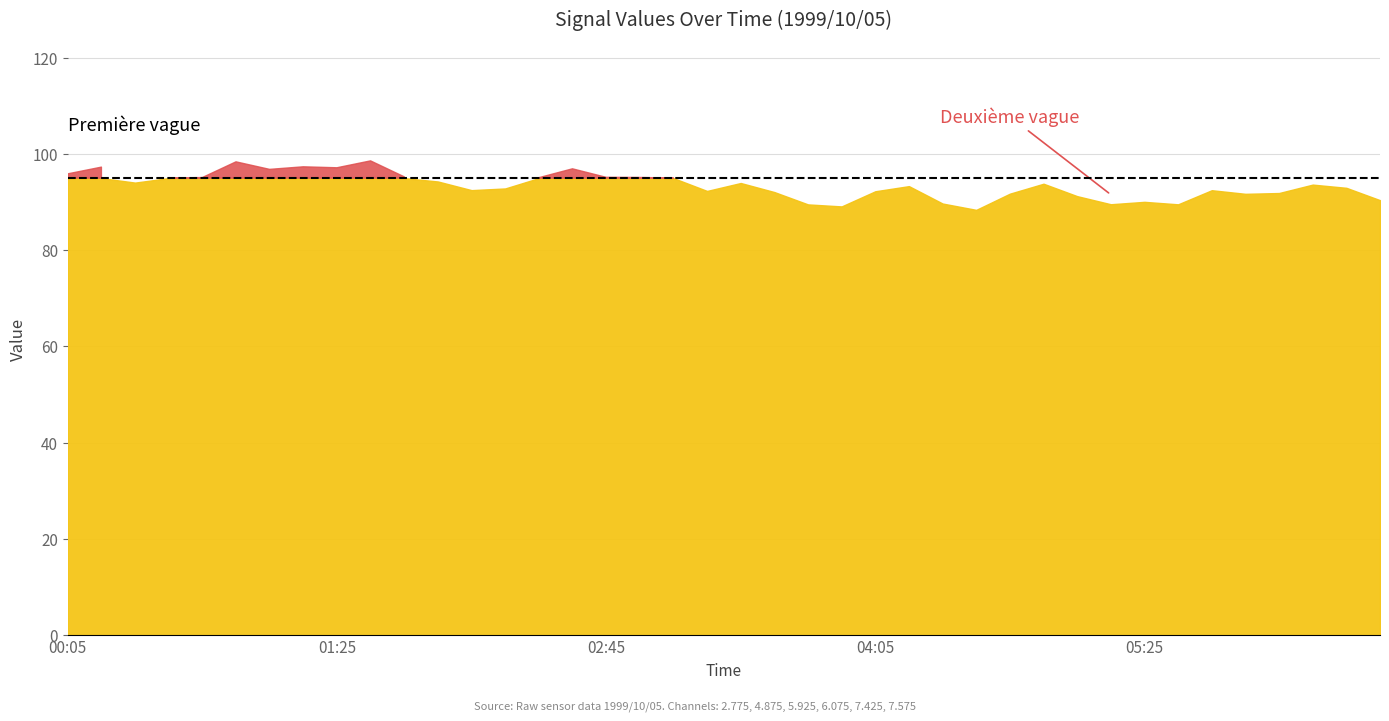

List the labels in order of 2.775 value, largest first.

1999/10/05 06:35, 1999/10/05 05:45, 1999/10/05 06:25, 1999/10/05 06:15, 1999/10/05 04:55, 1999/10/05 05:55, 1999/10/05 05:05, 1999/10/05 06:05, 1999/10/05 05:15, 1999/10/05 05:35, 1999/10/05 05:25, 1999/10/05 04:45, 1999/10/05 00:45, 1999/10/05 00:35, 1999/10/05 01:15, 1999/10/05 00:55, 1999/10/05 01:05, 1999/10/05 04:15, 1999/10/05 00:25, 1999/10/05 04:25, 1999/10/05 01:25, 1999/10/05 00:05, 1999/10/05 01:35, 1999/10/05 00:15, 1999/10/05 04:05, 1999/10/05 04:35, 1999/10/05 03:45, 1999/10/05 03:55, 1999/10/05 01:45, 1999/10/05 03:35, 1999/10/05 03:15, 1999/10/05 03:25, 1999/10/05 02:55, 1999/10/05 02:05, 1999/10/05 03:05, 1999/10/05 01:55, 1999/10/05 02:25, 1999/10/05 02:45, 1999/10/05 02:15, 1999/10/05 02:35